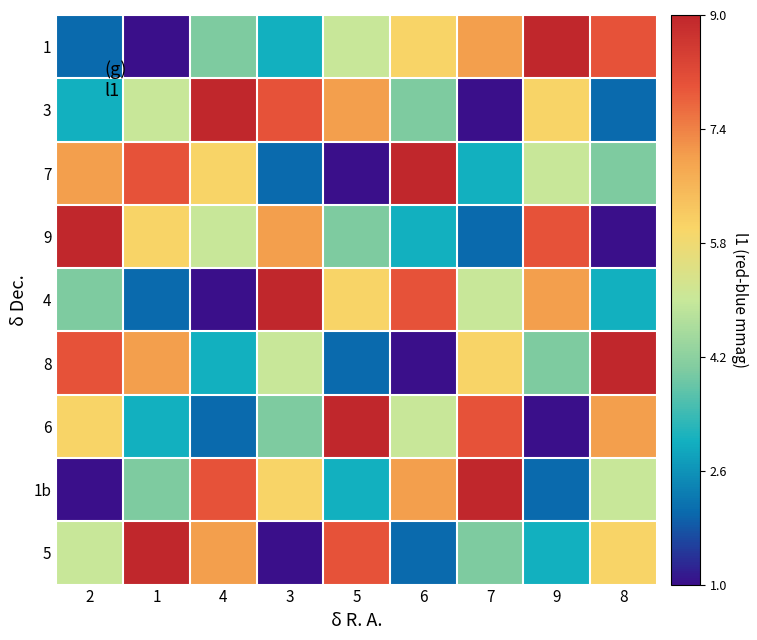

Reading left to right, list all the values displayed in this chart.

1: 2=2	1=1	4=4	3=3	5=5	6=6	7=7	9=9	8=8
3: 2=3	1=5	4=9	3=8	5=7	6=4	7=1	9=6	8=2
7: 2=7	1=8	4=6	3=2	5=1	6=9	7=3	9=5	8=4
9: 2=9	1=6	4=5	3=7	5=4	6=3	7=2	9=8	8=1
4: 2=4	1=2	4=1	3=9	5=6	6=8	7=5	9=7	8=3
8: 2=8	1=7	4=3	3=5	5=2	6=1	7=6	9=4	8=9
6: 2=6	1=3	4=2	3=4	5=9	6=5	7=8	9=1	8=7
1b: 2=1	1=4	4=8	3=6	5=3	6=7	7=9	9=2	8=5
5: 2=5	1=9	4=7	3=1	5=8	6=2	7=4	9=3	8=6